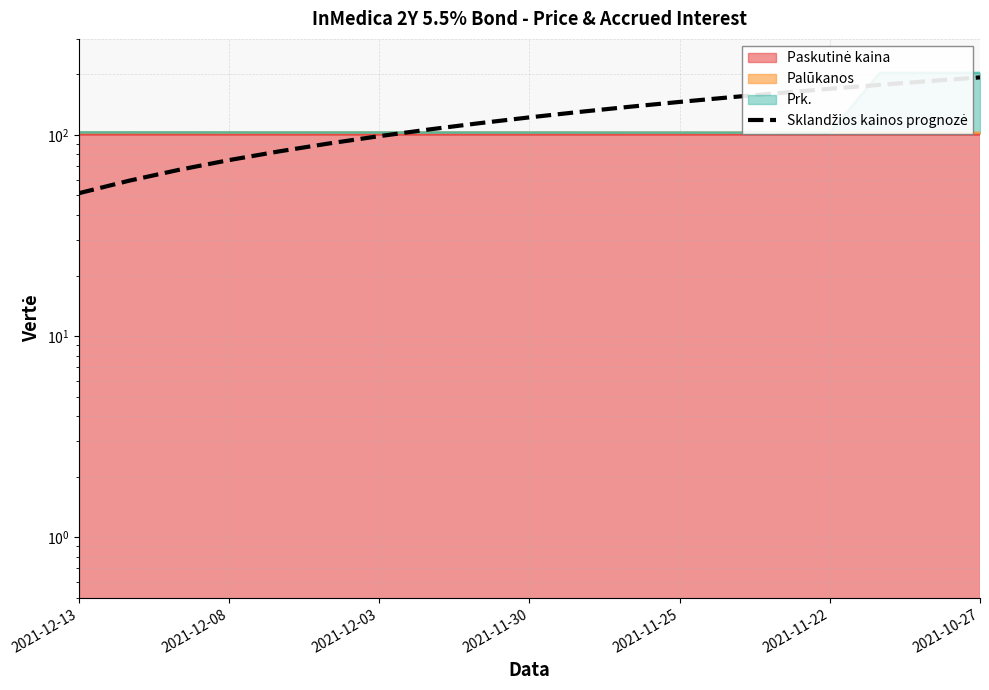

What is the average value?

122.2